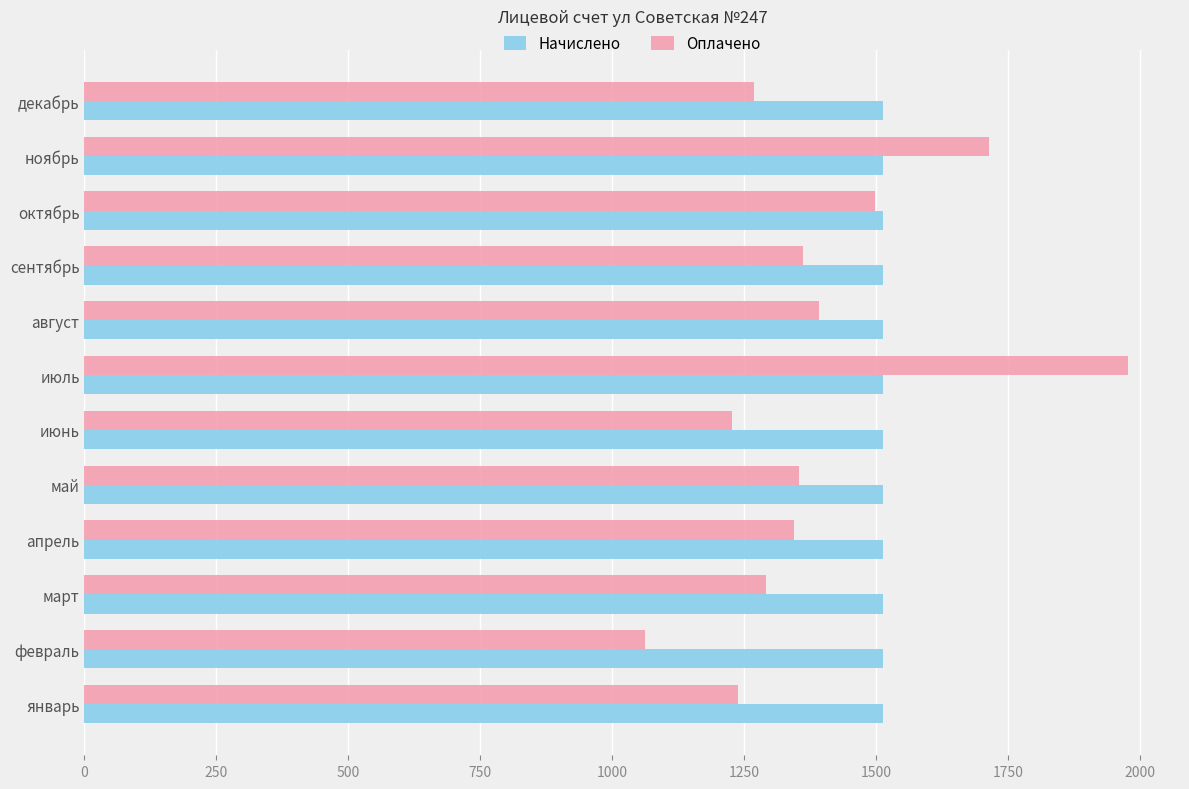

Which series has the largest total across all categories?

Начислено